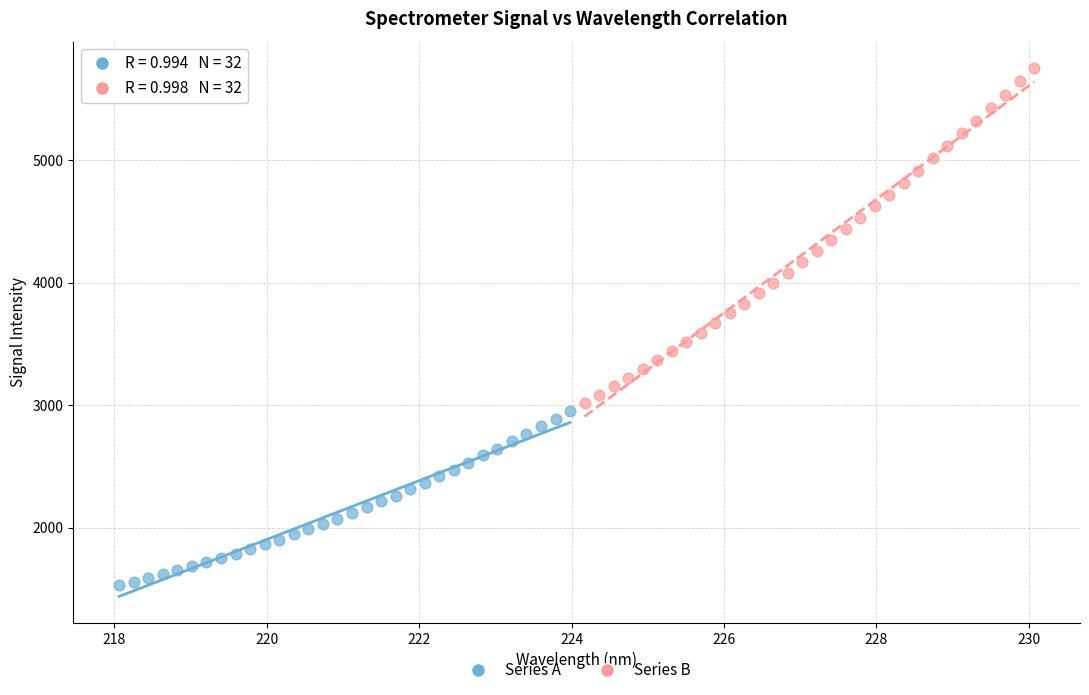

Which series reaches the minimum Y coordinate?

Series A